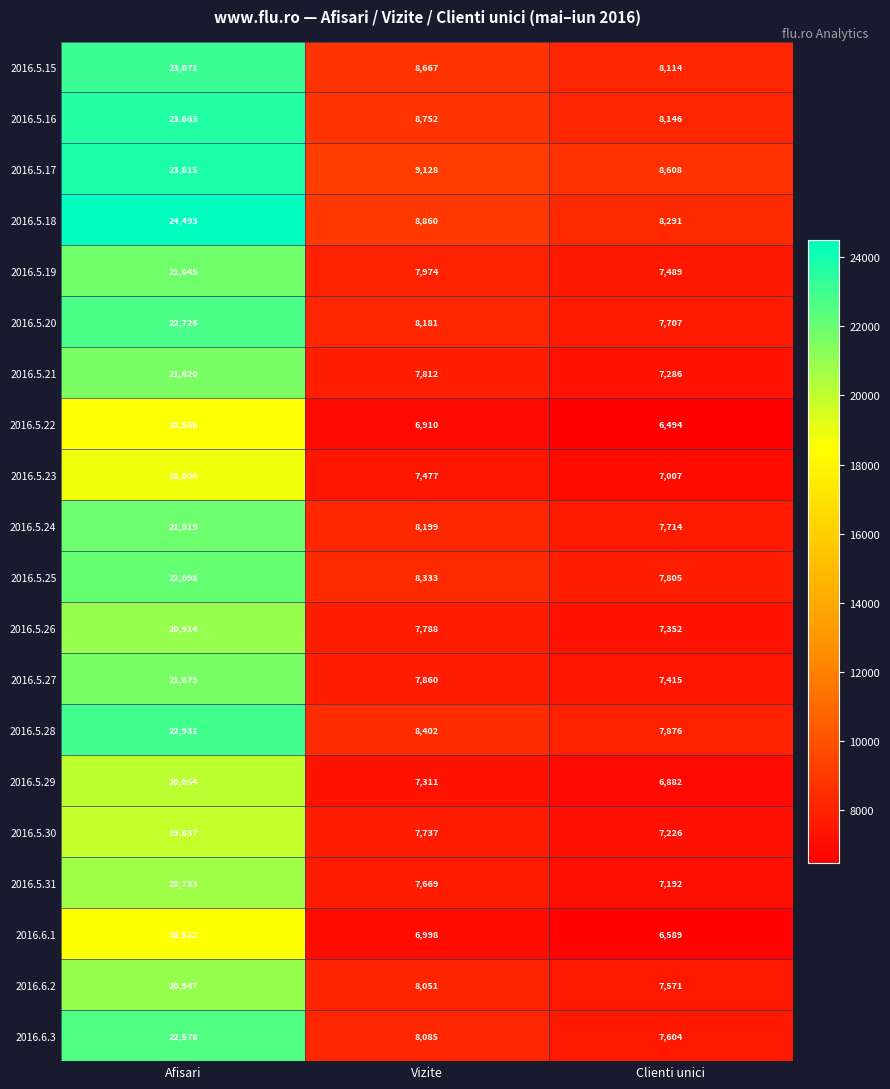

True or false: 2016.5.31 has a value of 11787 at Clienti unici.

False